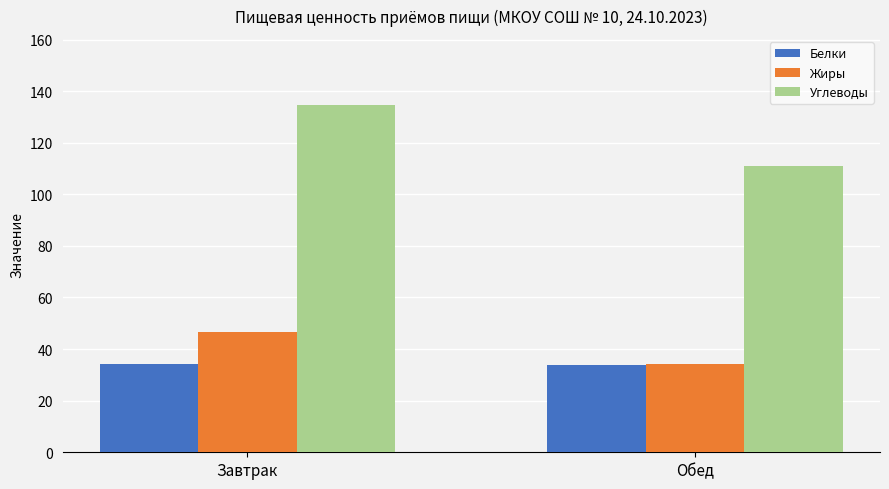

What is the minimum value for Белки?

33.7